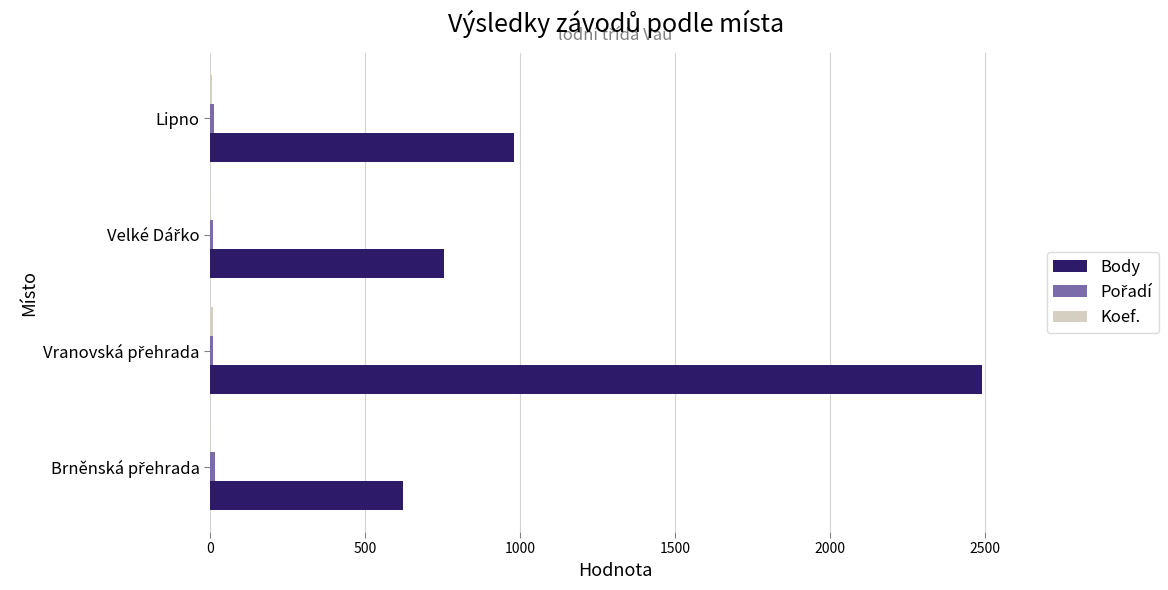

At which label is Body closest to 1556?

Lipno